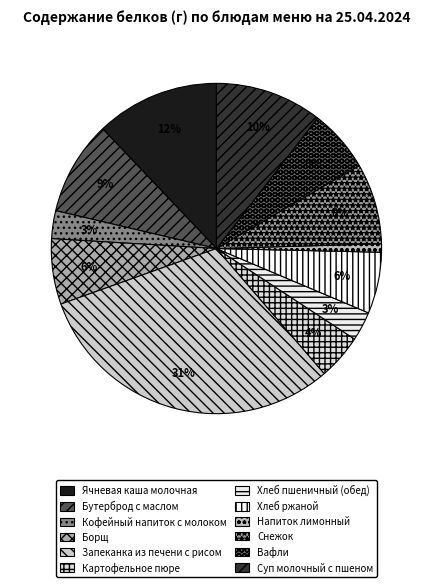

To the nearest percent, what portion does Ячневая каша молочная represent?

12%